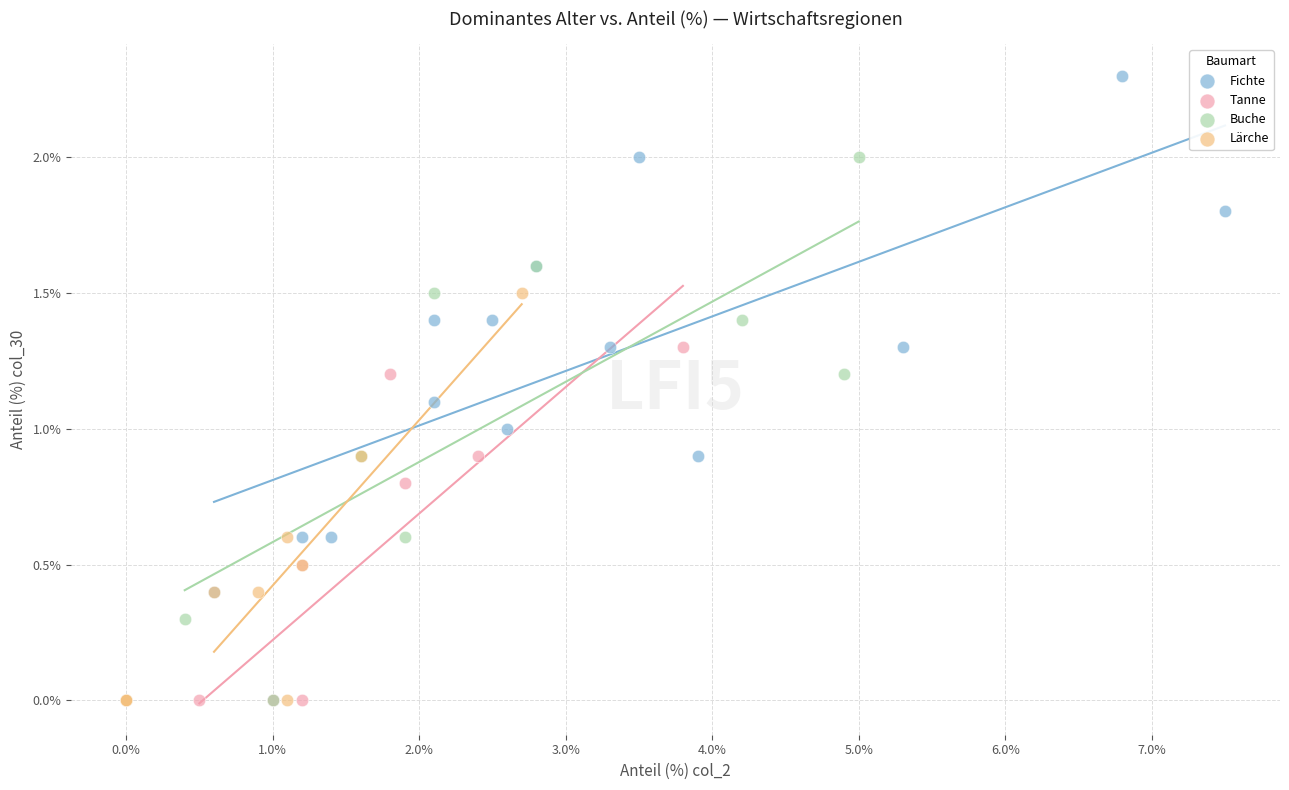

Which series reaches the maximum Y coordinate?

Fichte